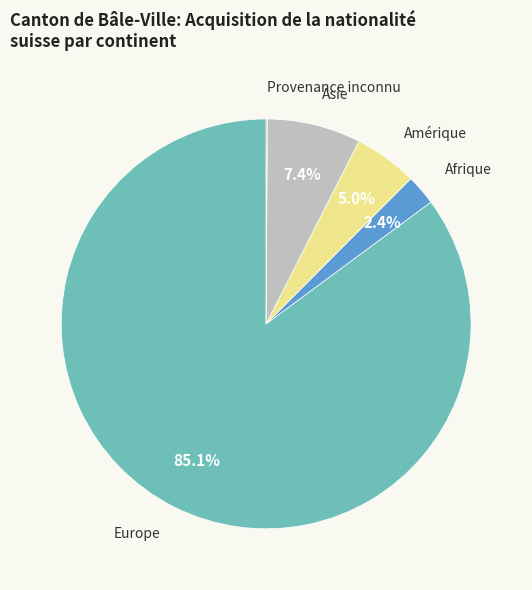

Is there any slice that represents more than half of the pie?

Yes